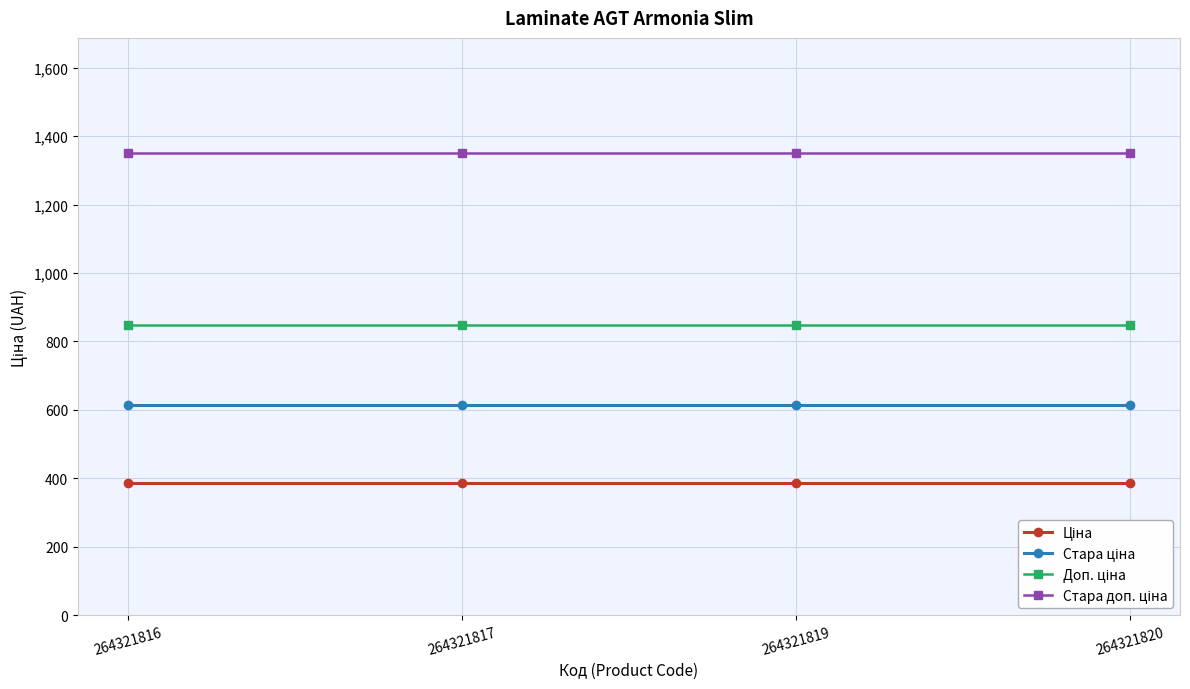

What is the greatest value displayed?

1349.8